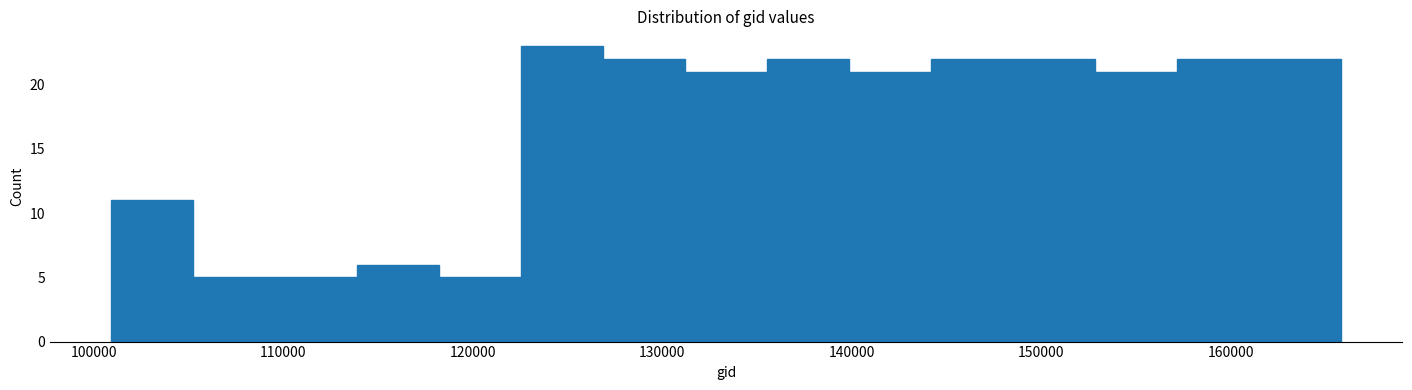

How tall is the bar that spans 157000 to 161000 on the x-axis? Neither the bar edges nor the heights are printed on the chart, so give them approximately, as read against the axes.

22